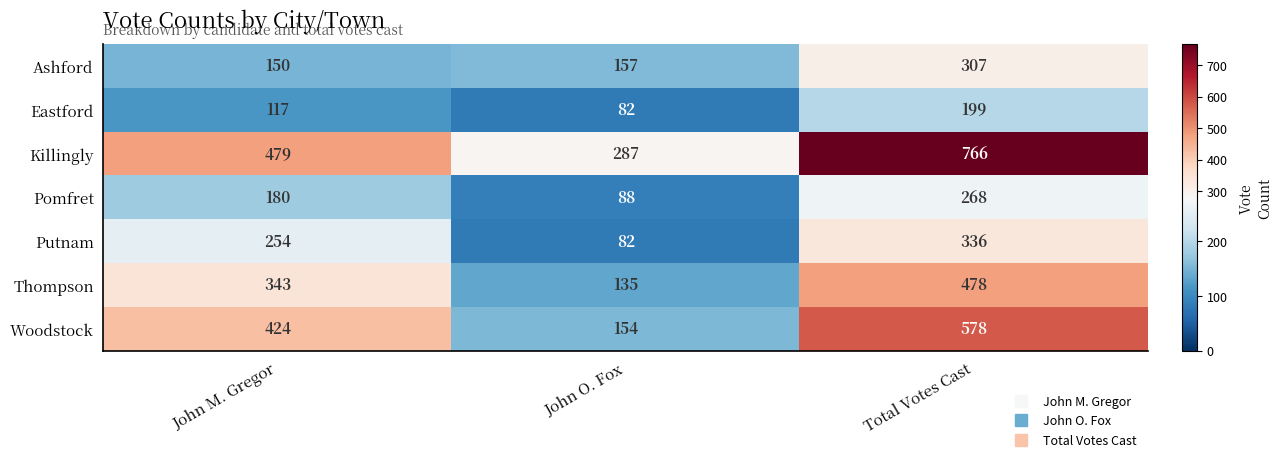

What is the difference between the maximum and minimum values in the Thompson series?

343